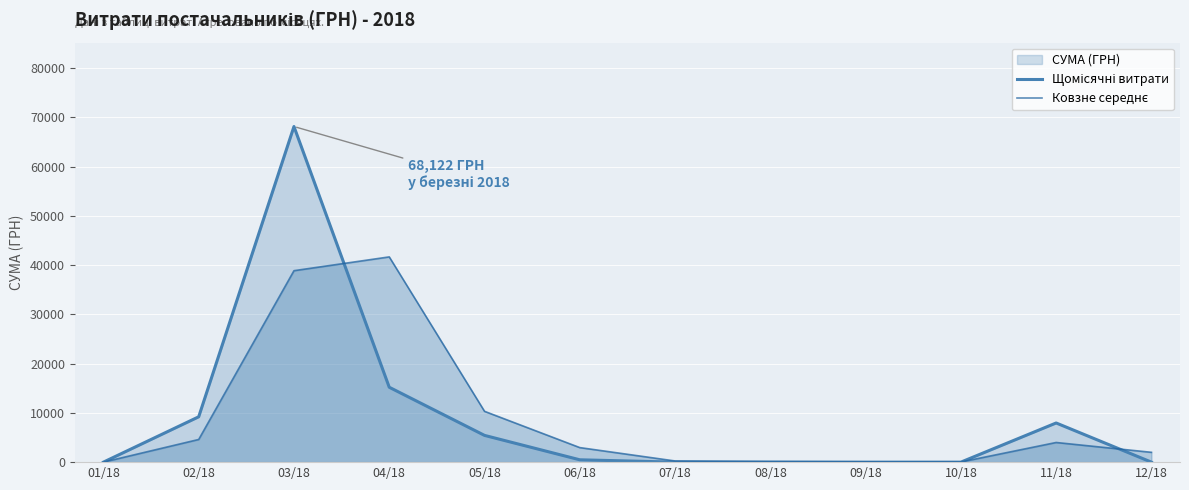

Reading right to left, extract all data points from this chart.

Щомісячні витрати: 0.0	7950.0	0.0	0.0	0.0	0.0	476.5	5430.5	15200.0	68121.9	9201.6	0.0
Ковзне середнє: 1994.9	3989.8	29.8	59.6	119.1	238.3	2953.5	10315.2	41661.2	38861.3	4600.8	0.0